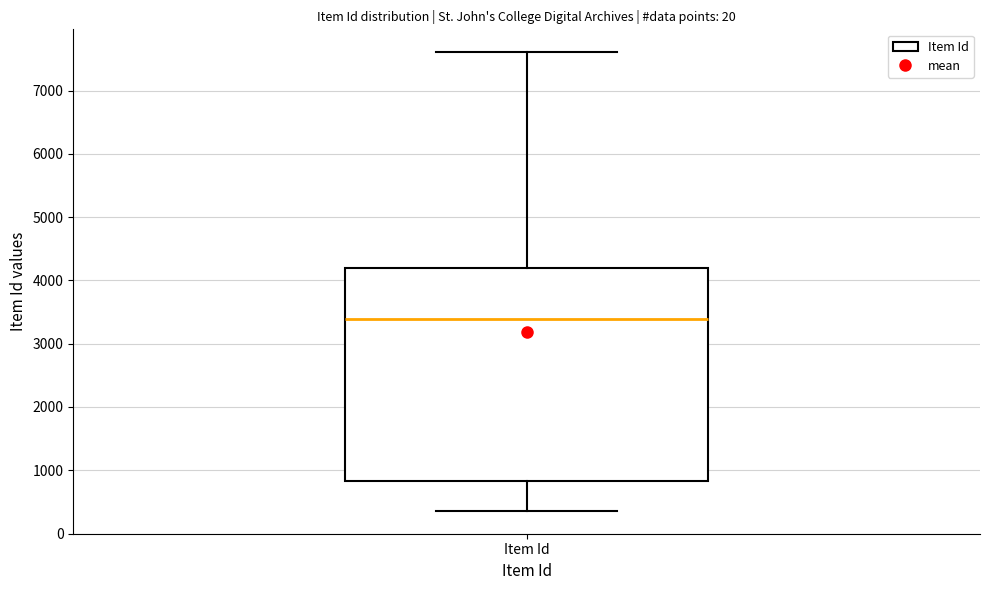

Read this box plot against the y-axis: the position of the median line, the range covered by the box, and the ends of both whiskers. The values are not printed on the chart, so give them approximately, as read against the axis.

median 3400, box 800 to 4200, whiskers 400 to 7600